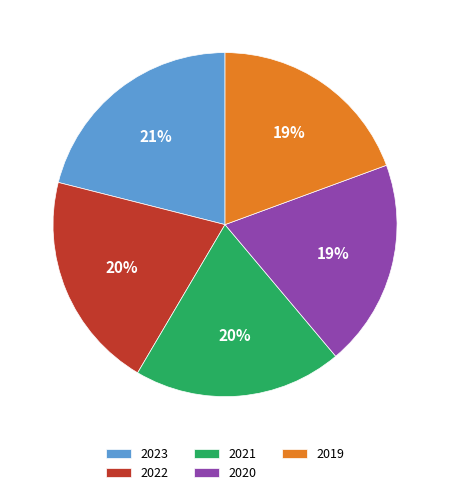

How many segments does this pie chart have?

5